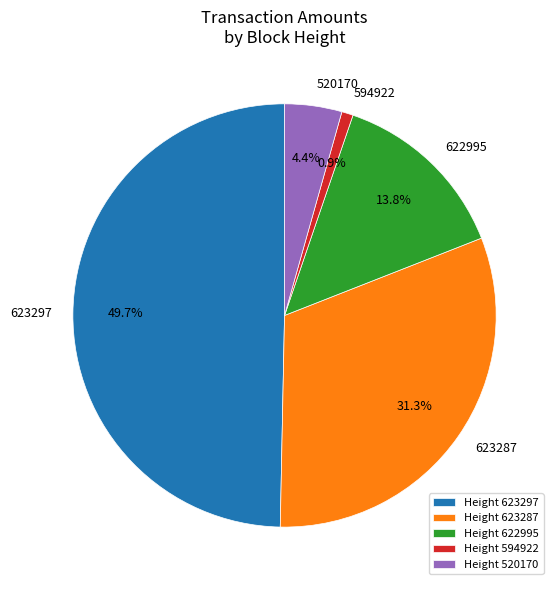

To the nearest percent, what is the average slice percentage?

20%